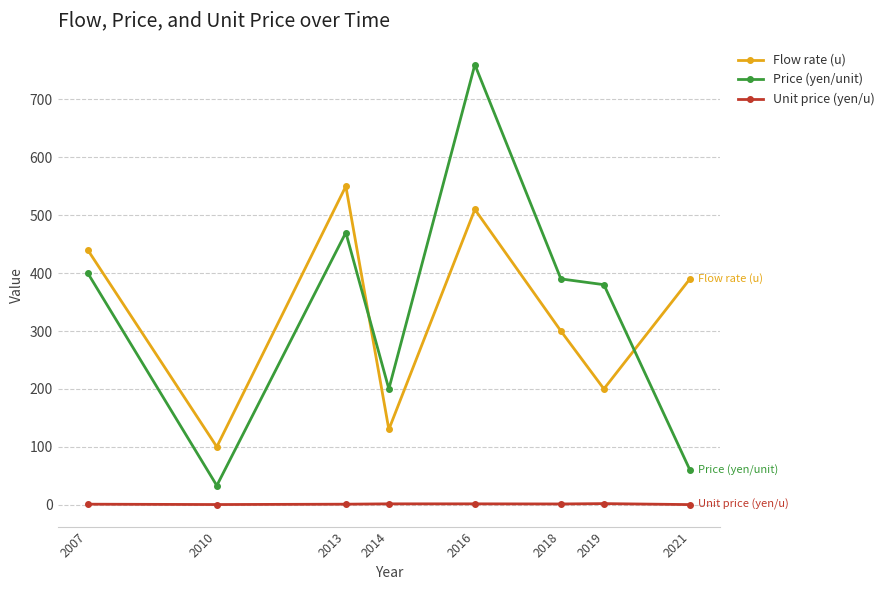

Rank the series by their maximum value, from highest to lowest.

Price (yen/unit), Flow rate (u), Unit price (yen/u)